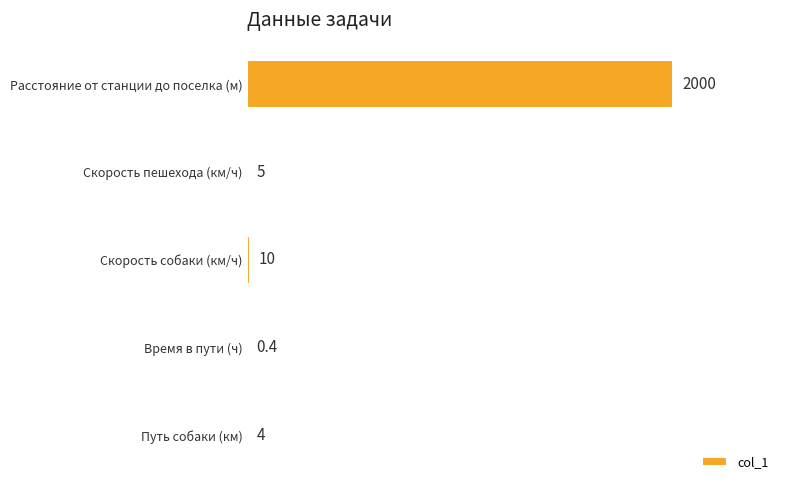

Reading top to bottom, extract all data points from this chart.

Расстояние от станции до поселка (м)=2000.0	Скорость пешехода (км/ч)=5.0	Скорость собаки (км/ч)=10.0	Время в пути (ч)=0.4	Путь собаки (км)=4.0